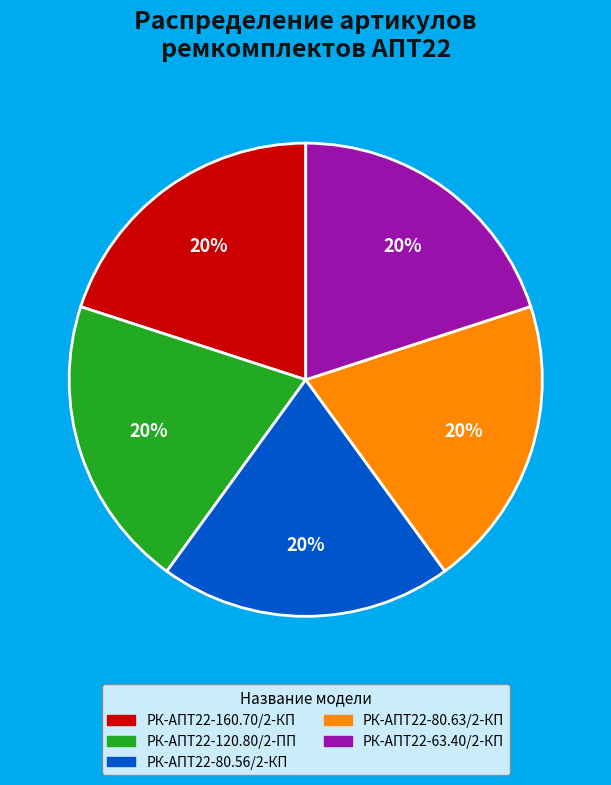

How many slices are in this pie chart?

5